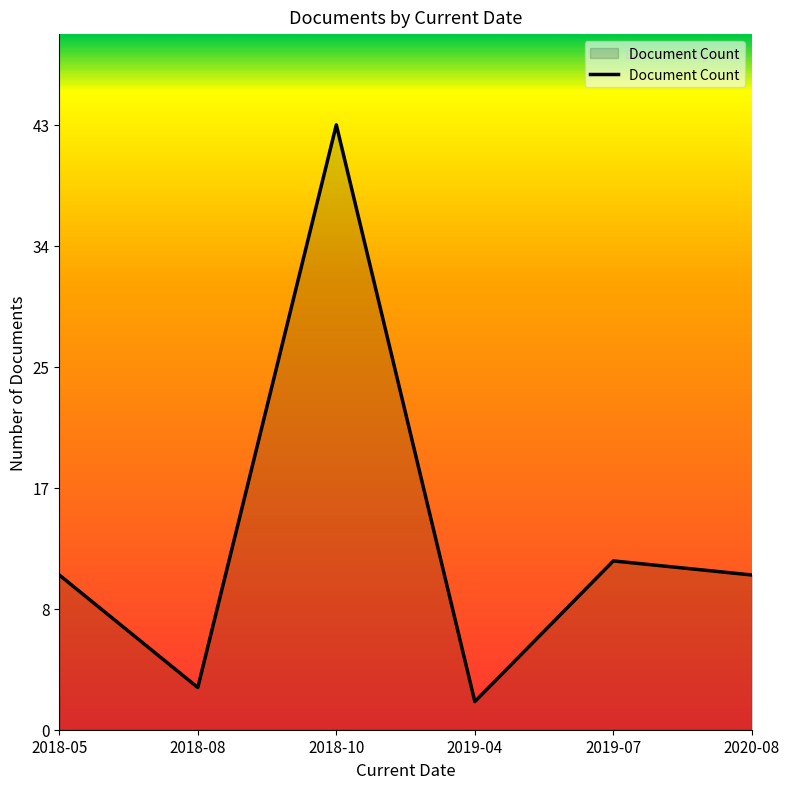

What is the sum of the values at 2019-04 and 2018-08?

5